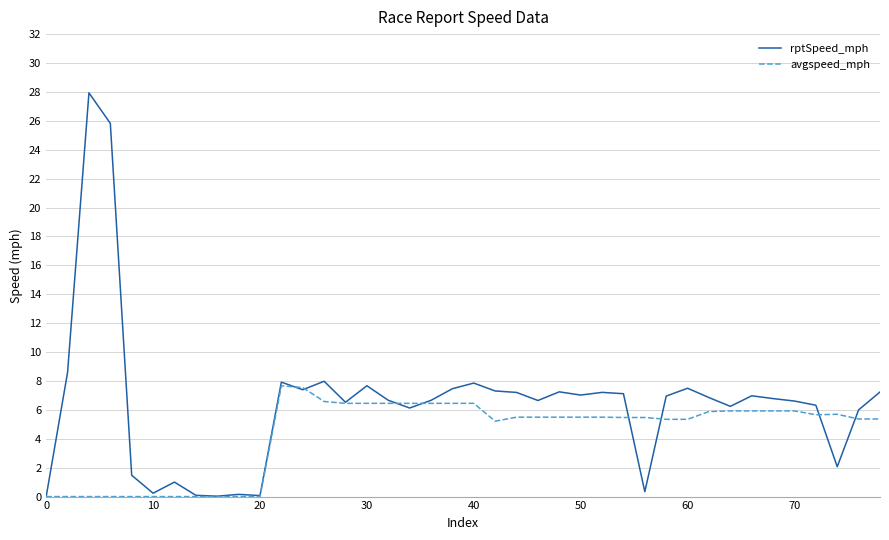

Which series has the largest range (max minus min)?

rptSpeed_mph